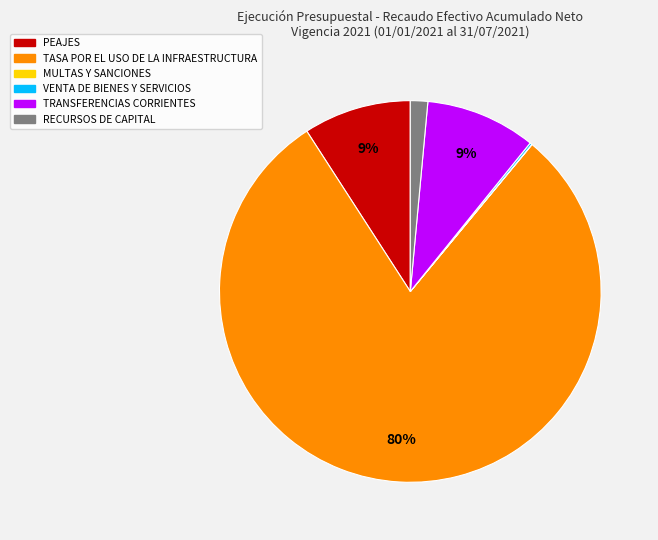

Combined, do TASA POR EL USO DE LA INFRAESTRUCTURA and PEAJES account for over 50%?

Yes